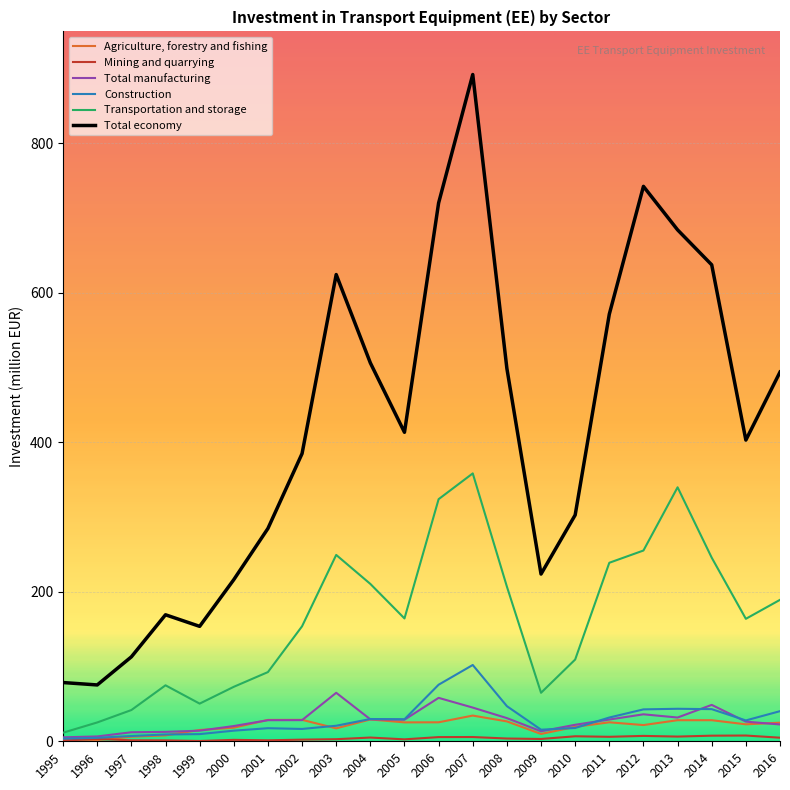

The Total economy series shows 506.4 at 2004. True or false?

True